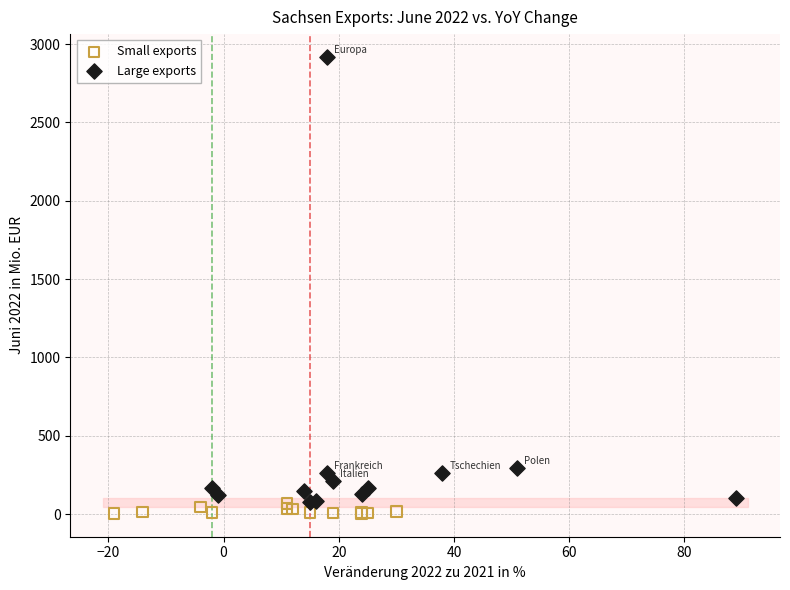

Which series has the largest Y range (max minus min)?

Large exports